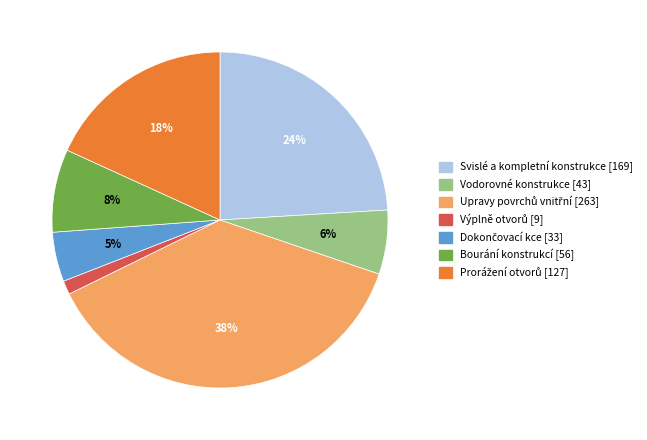

Is there any slice that represents more than half of the pie?

No